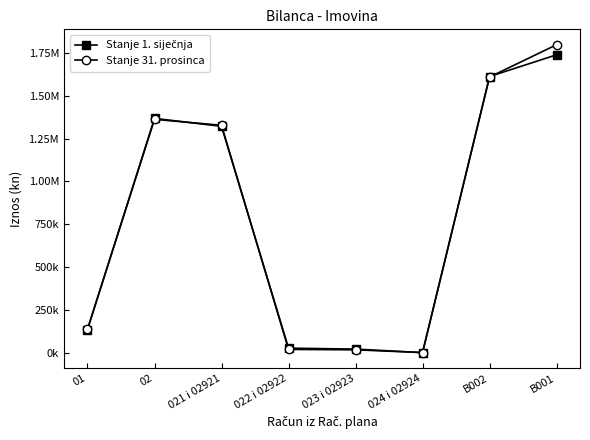

Is this an area chart (filled region under the line)?

No